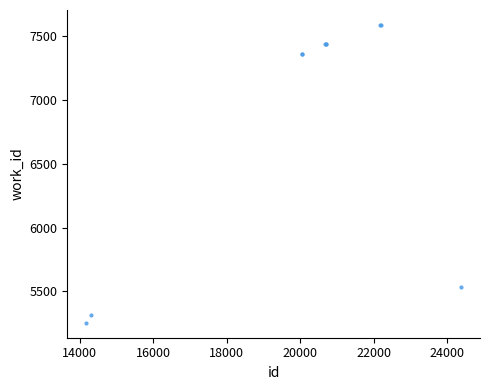

What Y value in the scatter plot is closest to 6421?

5535